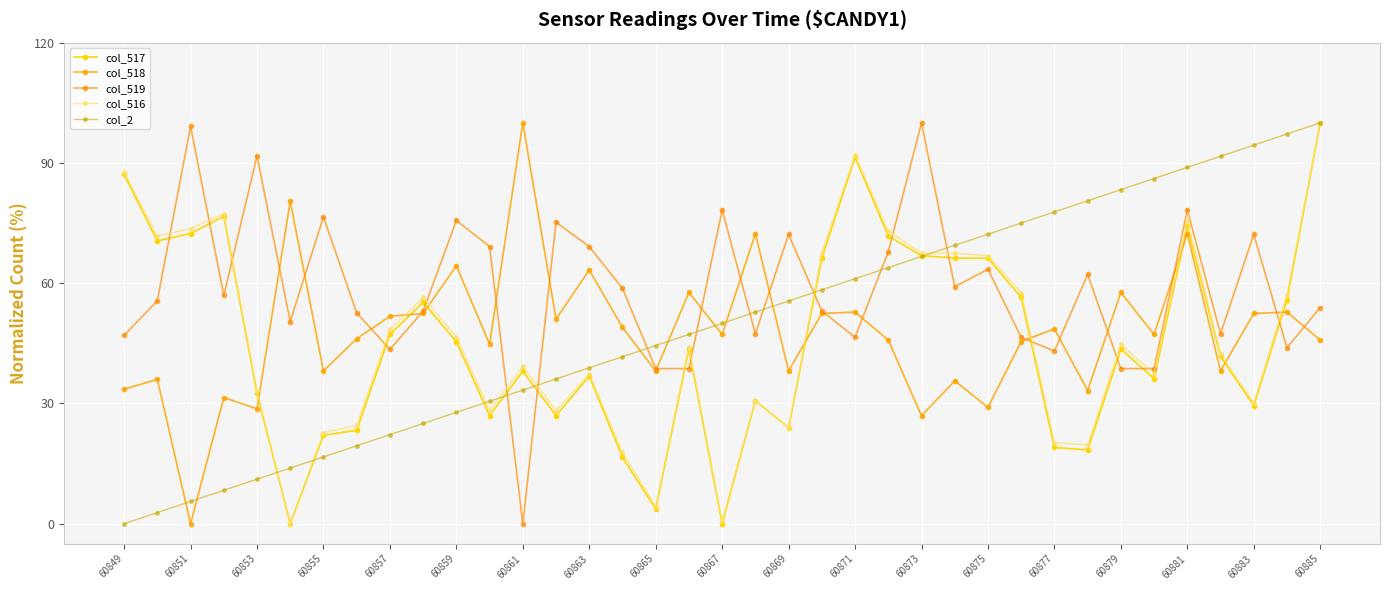

Which series has the largest total across all categories?

col_519